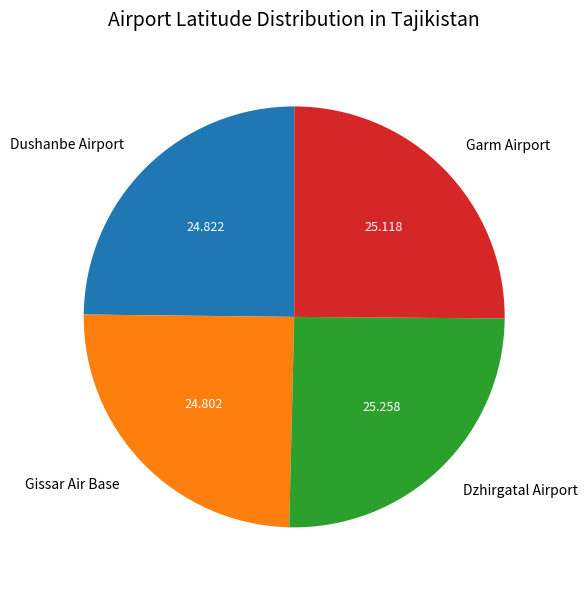

Count the number of slices in the pie.

4